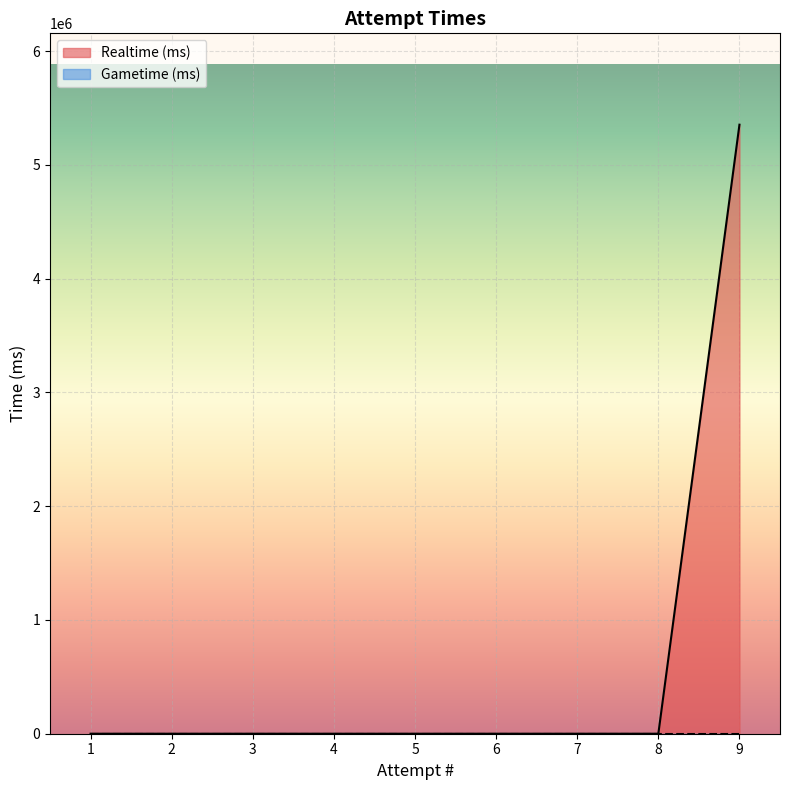

Is it true that the value at 1 is 0?

True